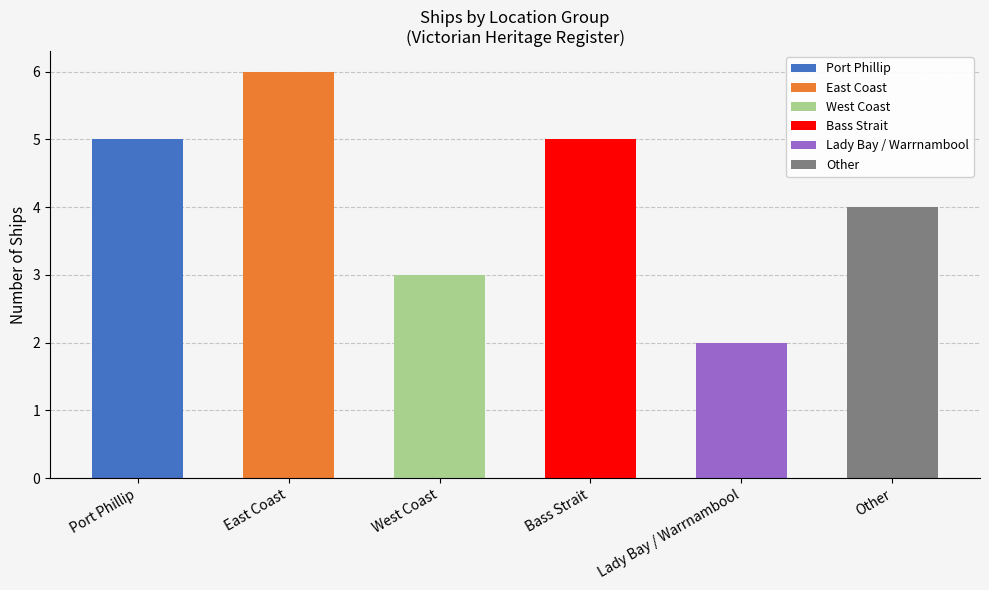

Which has a higher value, West Coast or Other?

Other